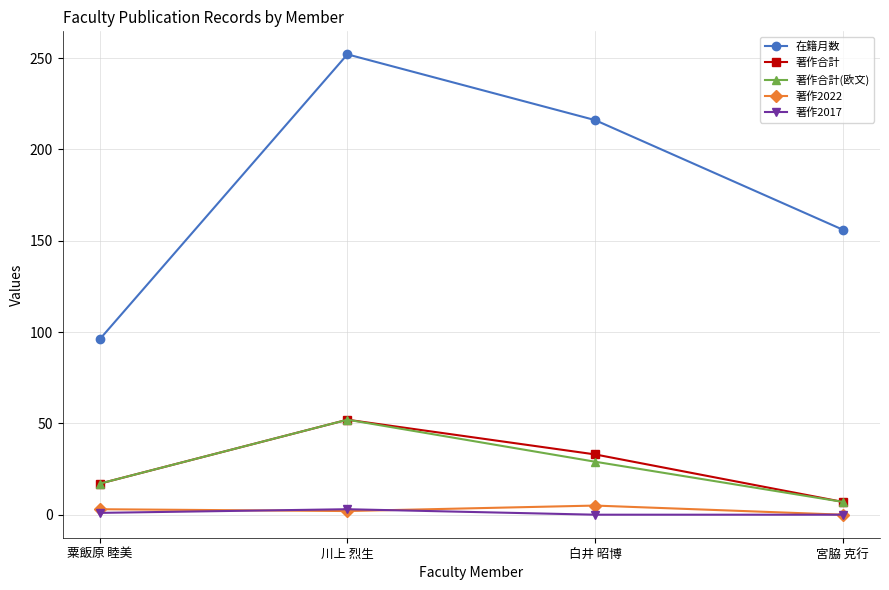

What is the sum of the 在籍月数 values at 川上 烈生 and 粟飯原 睦美?

348